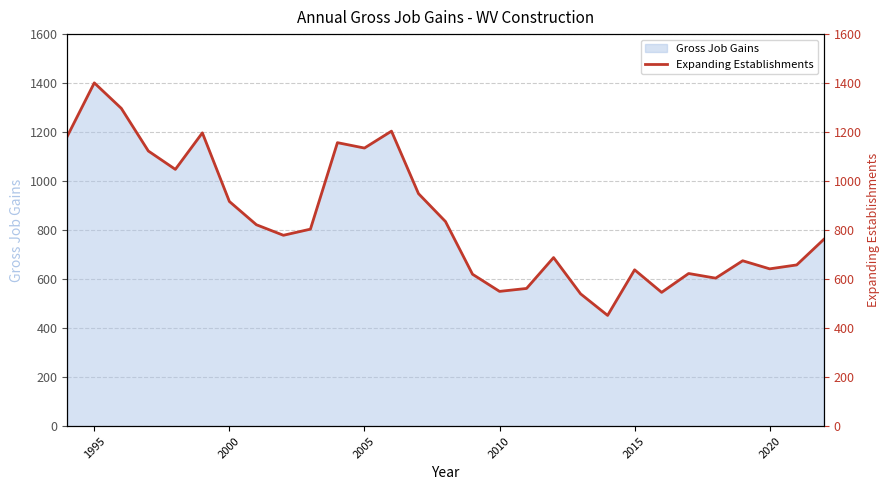

True or false: the data has more than 0 interior local peaks.

True